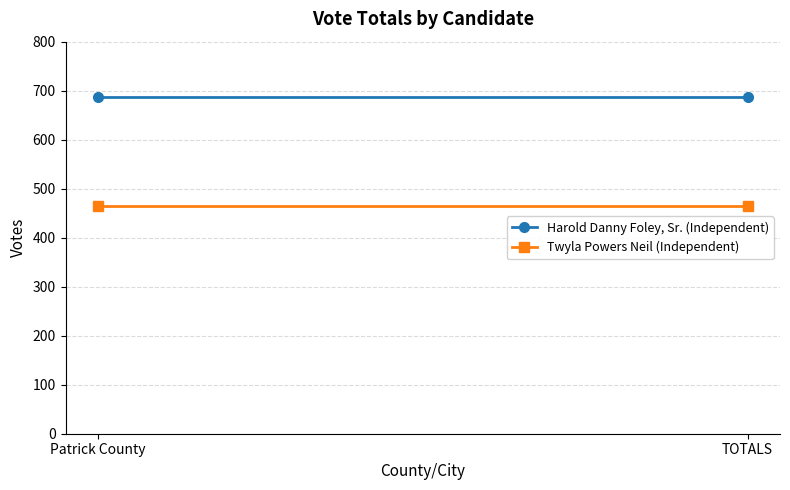

What position from the left is Patrick County?

1